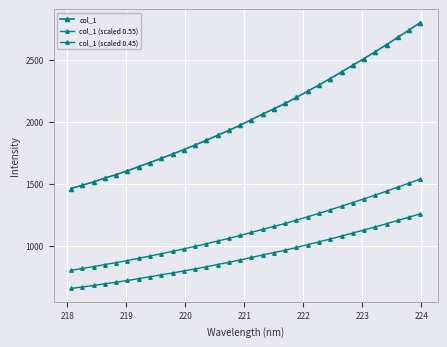

How many distinct data groups are displayed?

3